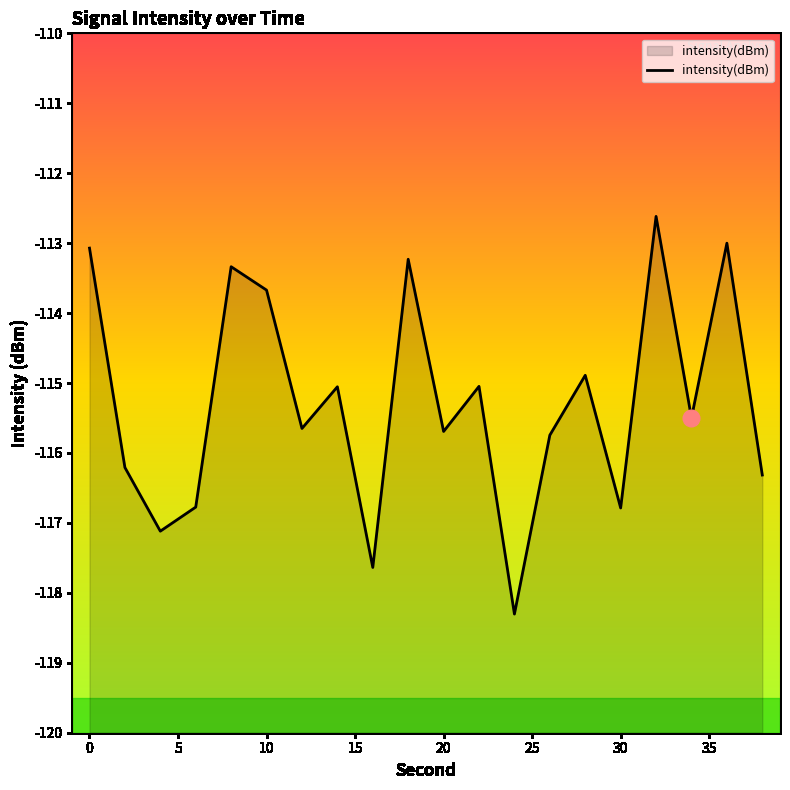

What is the difference between the maximum and second lowest values?

5.0